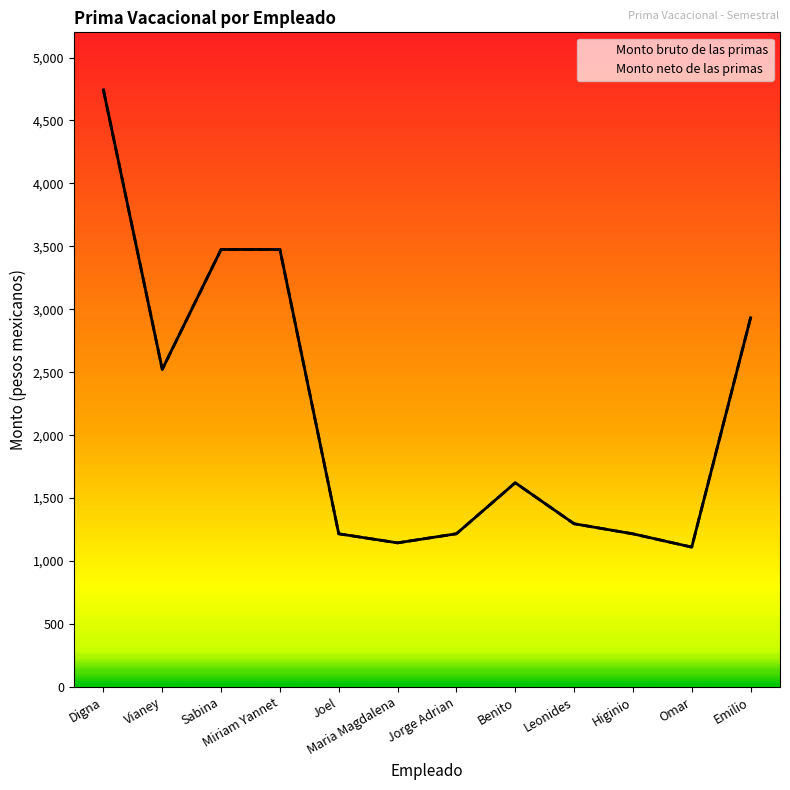

Is this an area chart (filled region under the line)?

No